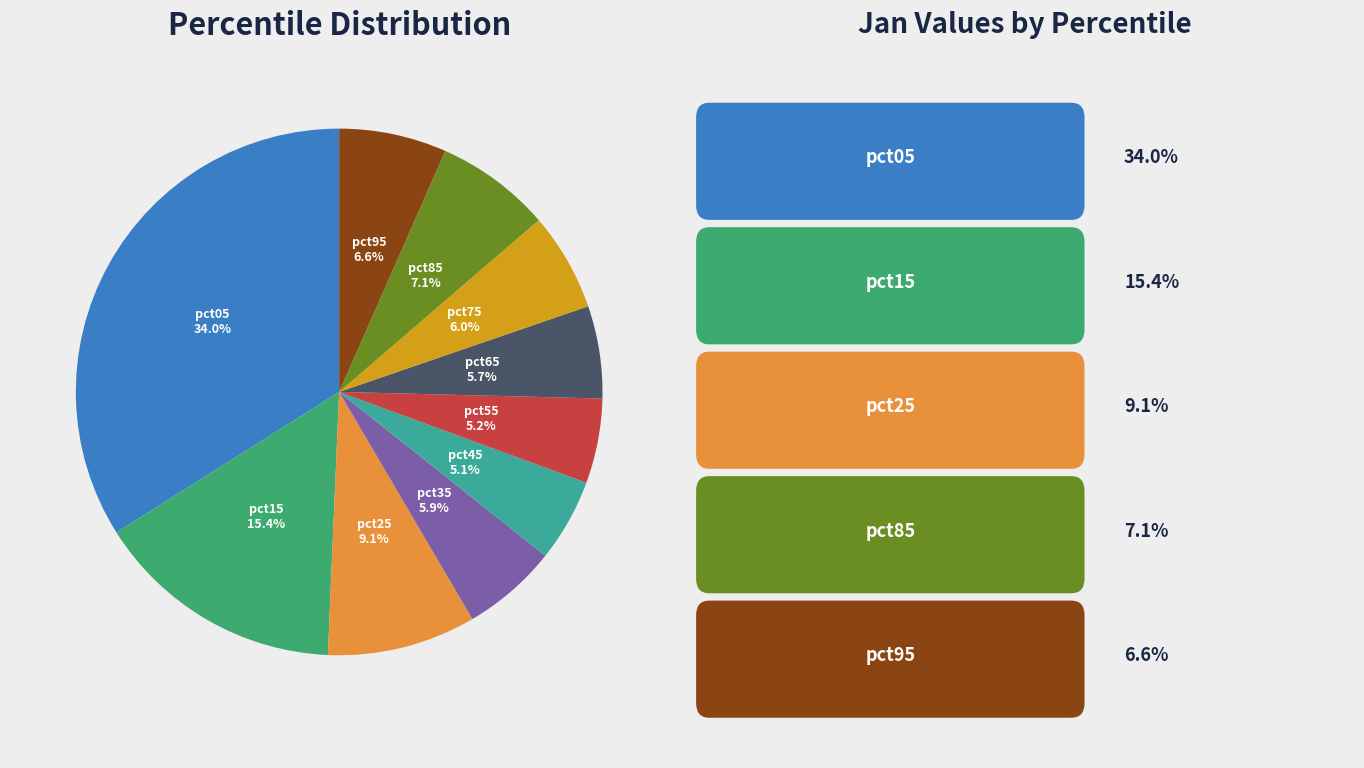

Is pct15 the majority of the pie?

No